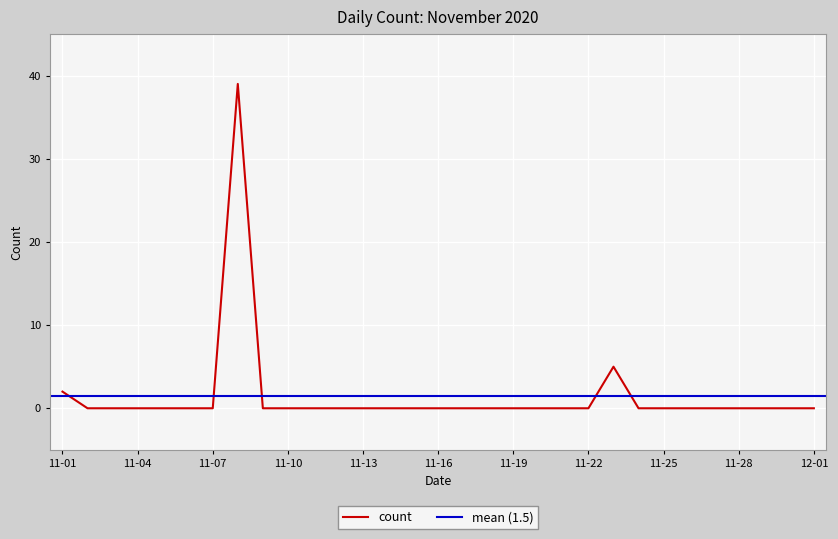

True or false: count has a value of 16 at 11-19.

False